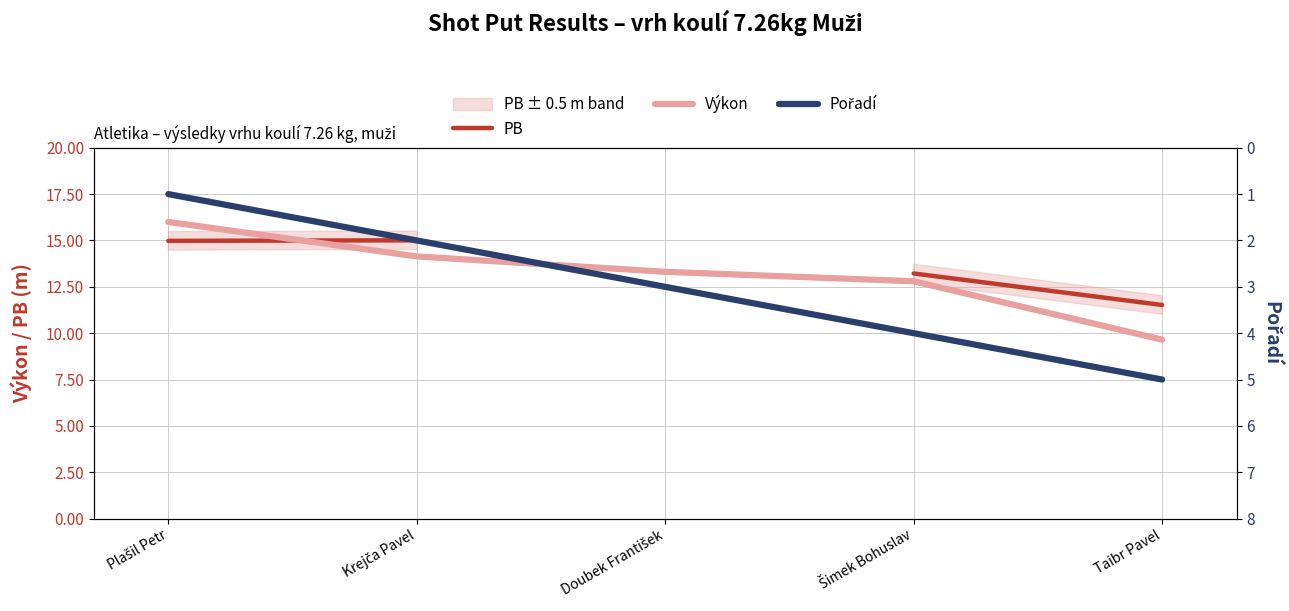

True or false: Výkon has a value of 22.1 at Doubek František.

False